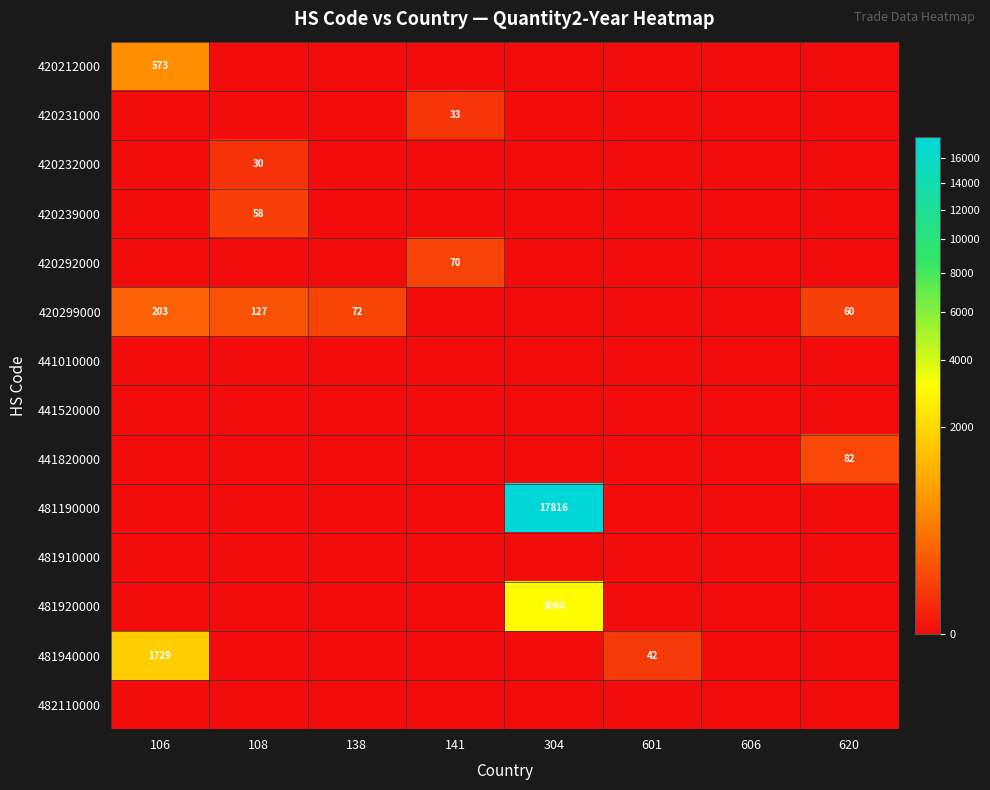

What is the total value across all series at 141?

103